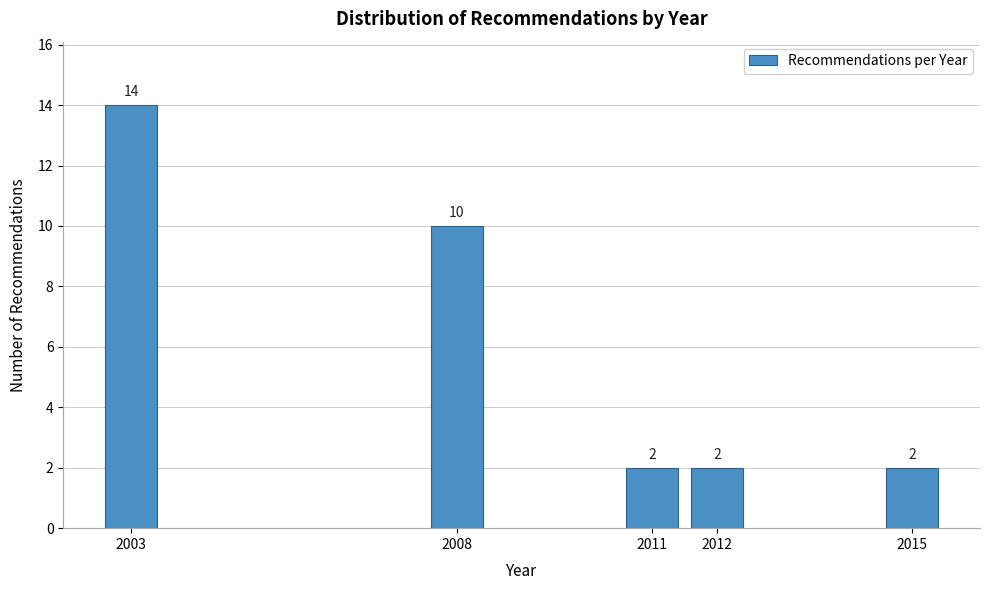

Reading left to right, what are all the values shown in this chart?

2003=14	2008=10	2011=2	2012=2	2015=2